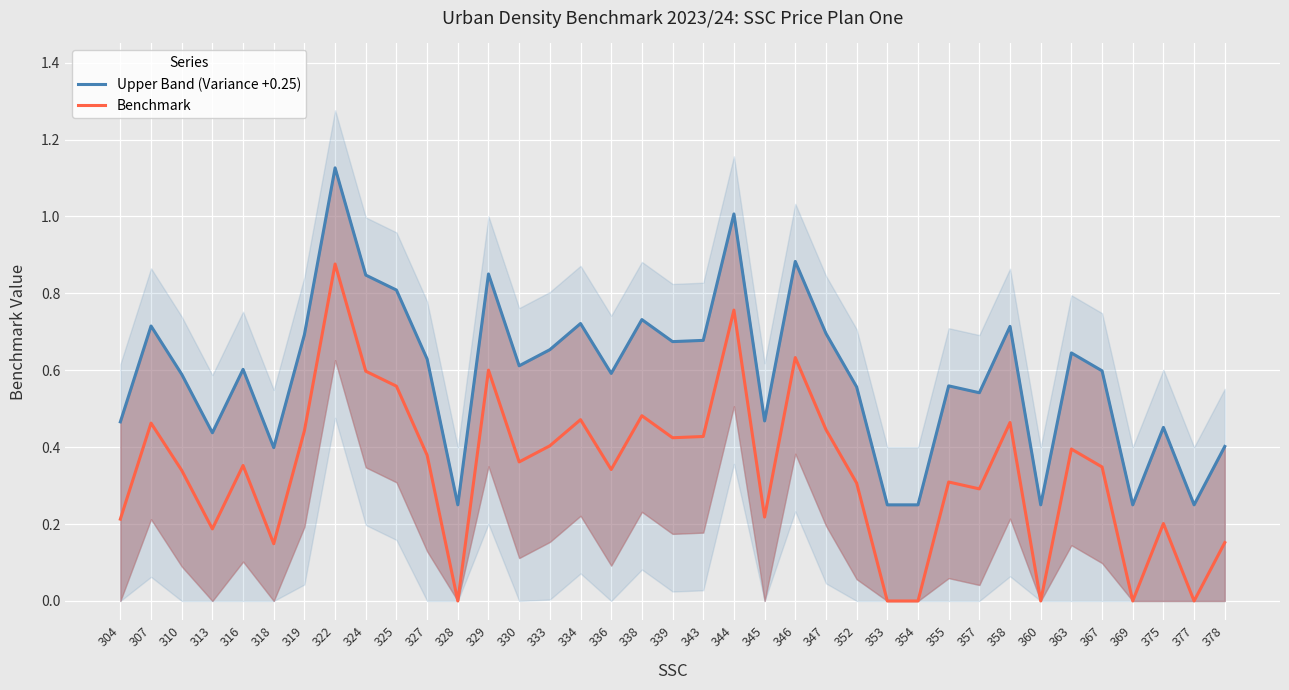

Which category has the highest value in the Upper Band (Variance +0.25) series?

322